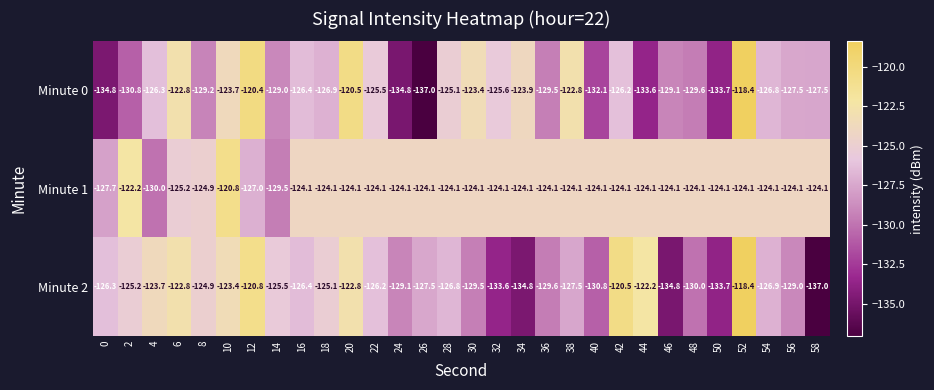

What is the lowest value of the Minute 1 series?

-130.0